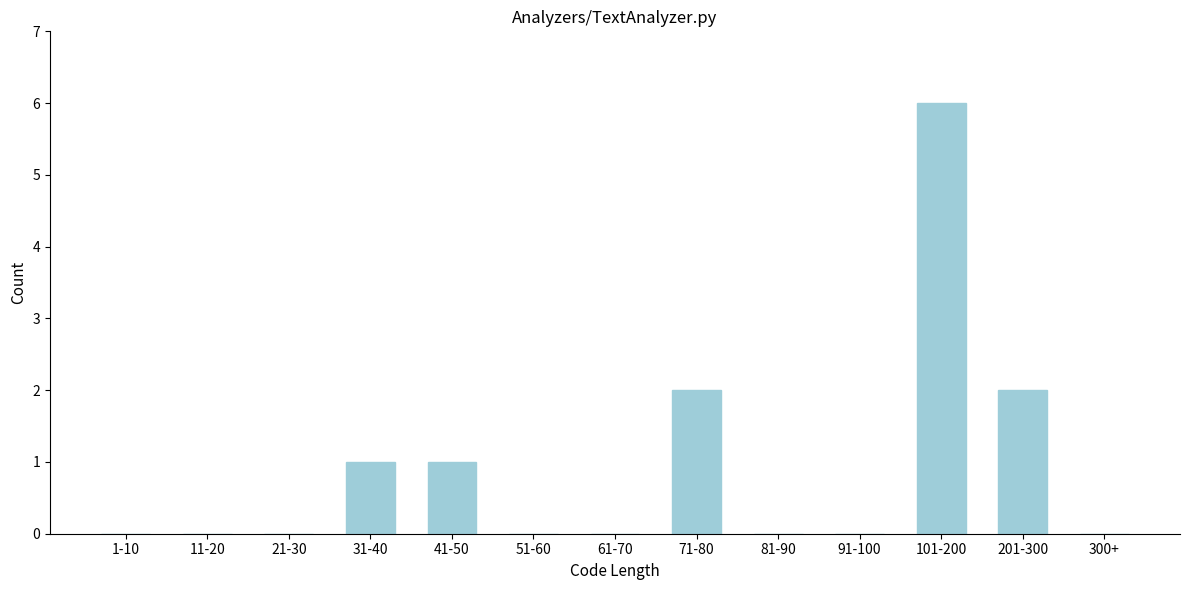

Reading left to right, what are all the values shown in this chart?

1-10=0	11-20=0	21-30=0	31-40=1	41-50=1	51-60=0	61-70=0	71-80=2	81-90=0	91-100=0	101-200=6	201-300=2	300+=0